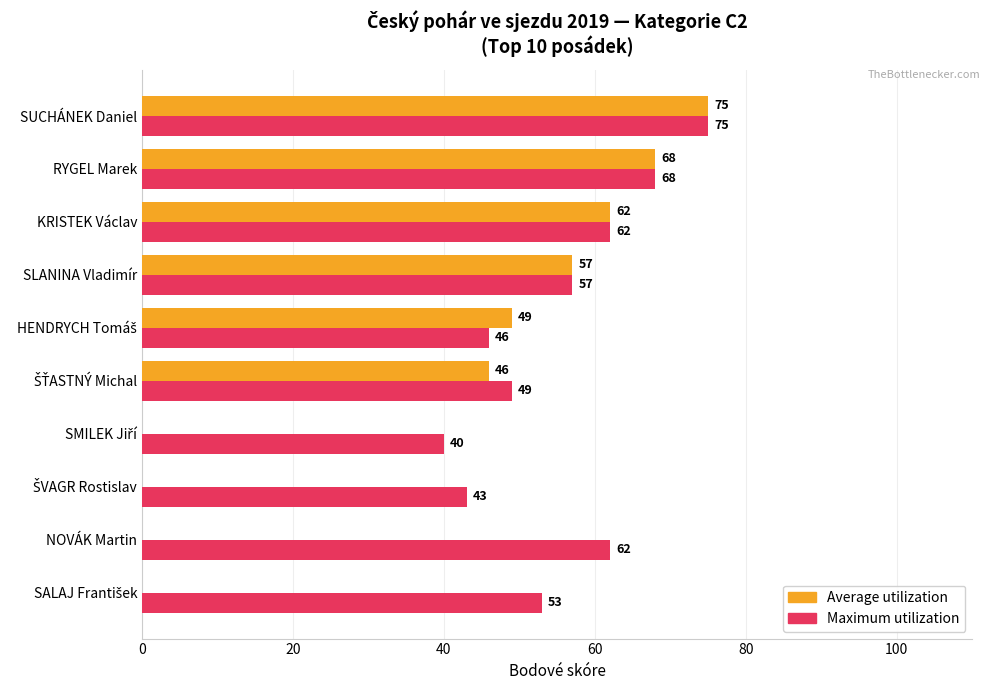

Count the number of data series in this chart.

2